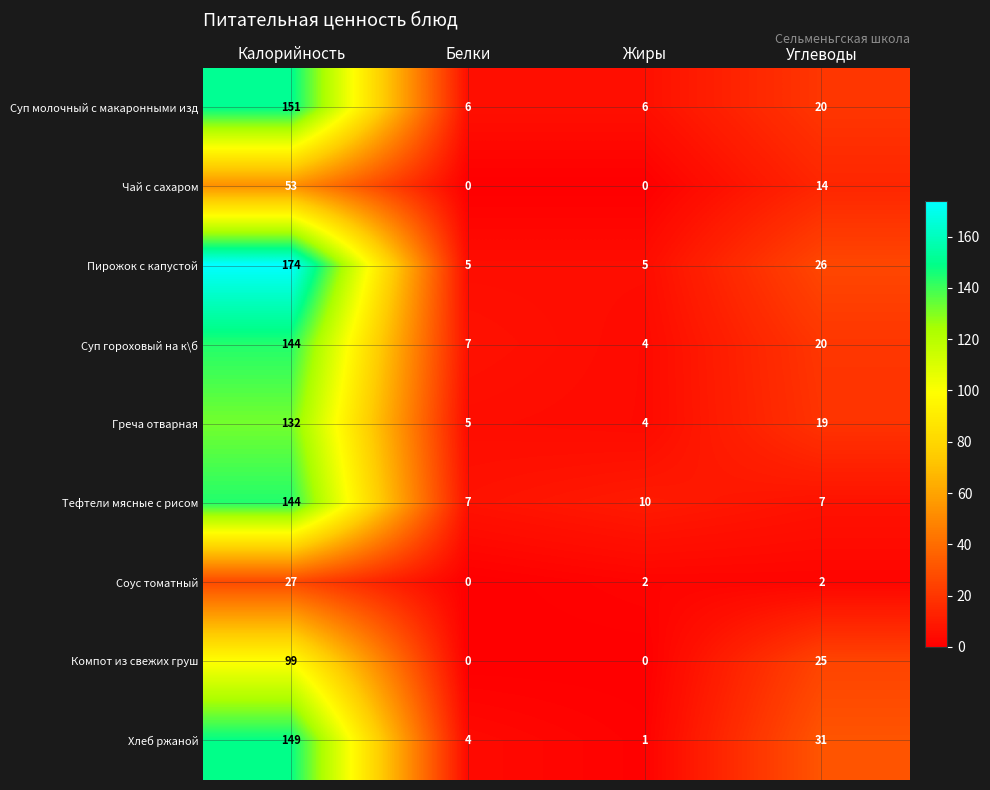

What is the difference between the highest and lowest values at Белки?

7